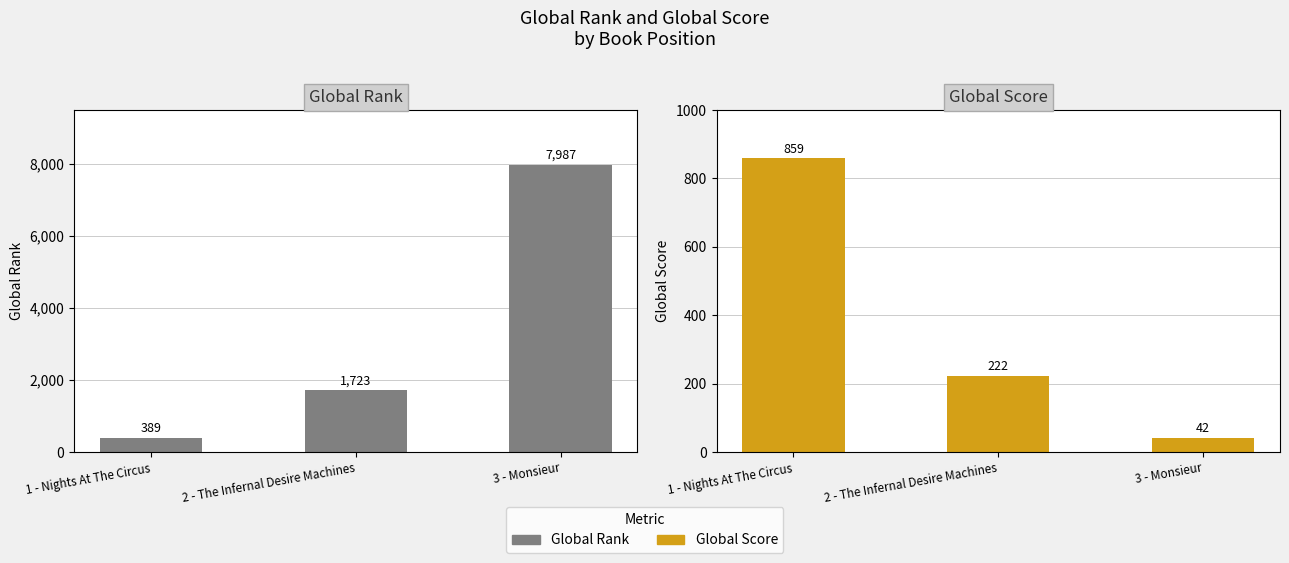

Where does the Global Rank series first go above 1723?

3 - Monsieur